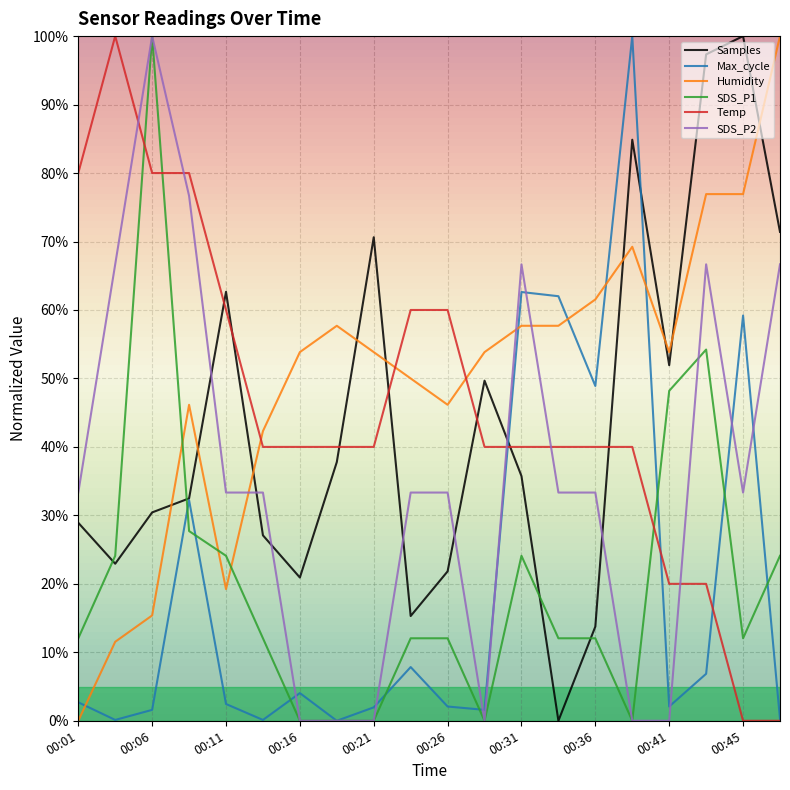

True or false: Temp and SDS_P2 cross at least once.

True